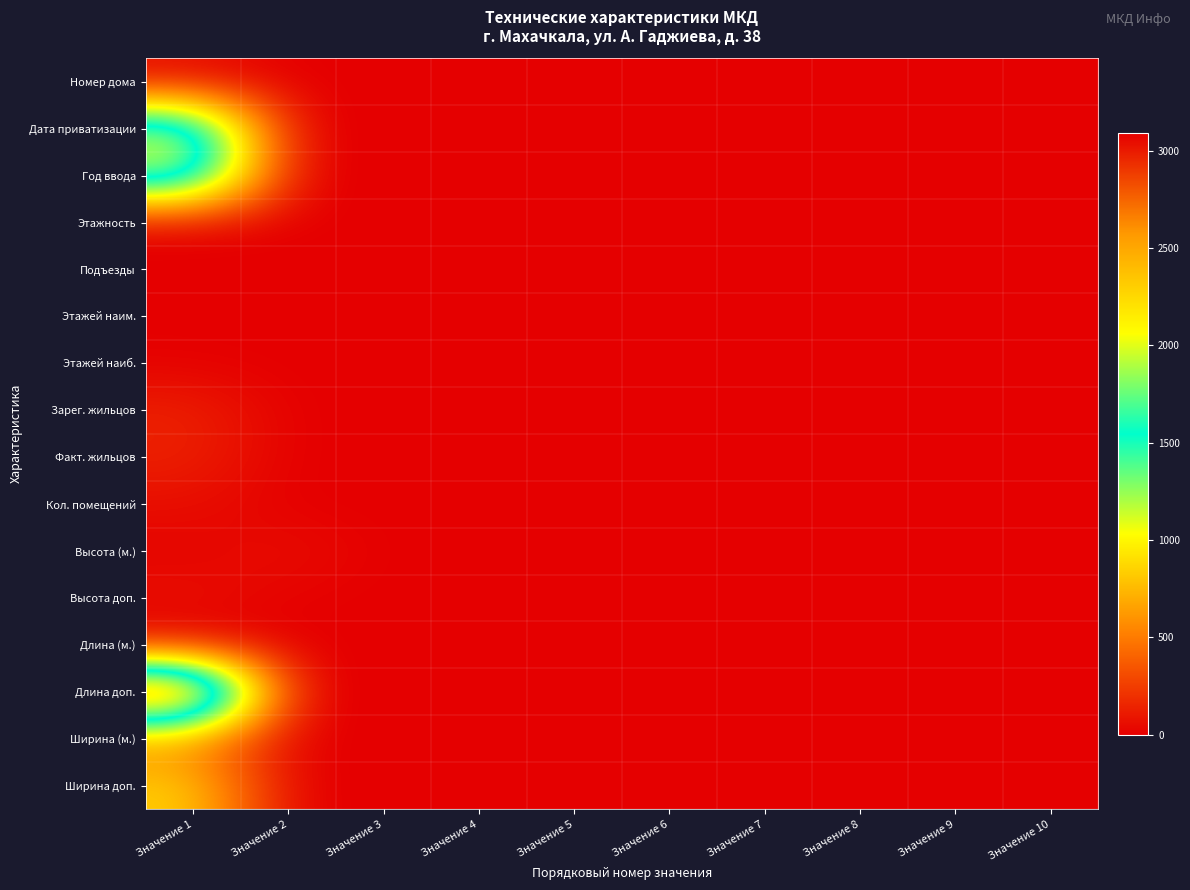

At which category is the sum across all series the highest?

Значение 1